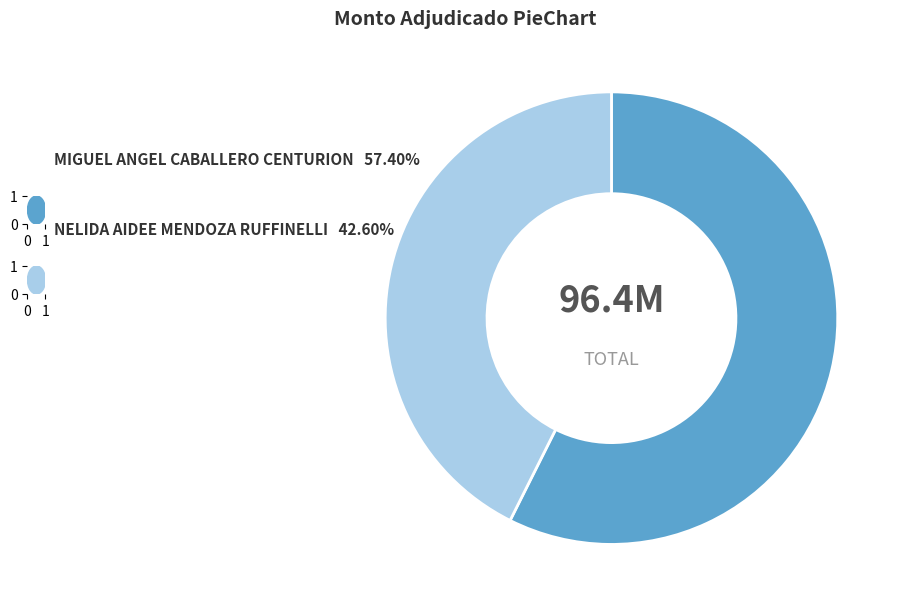

Does NELIDA AIDEE MENDOZA RUFFINELLI represent more than half of the total?

No